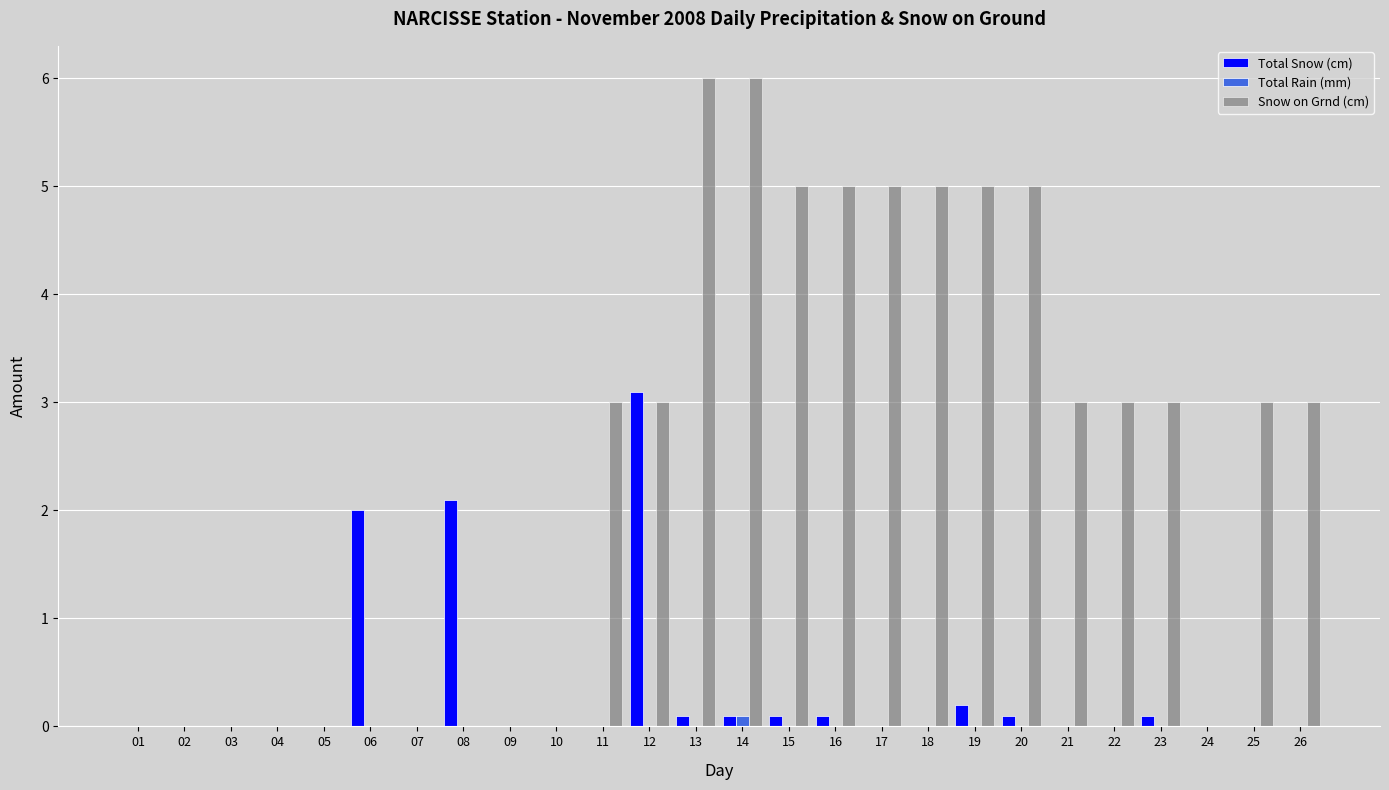

What are all the series names shown in the legend?

Total Snow (cm), Total Rain (mm), Snow on Grnd (cm)